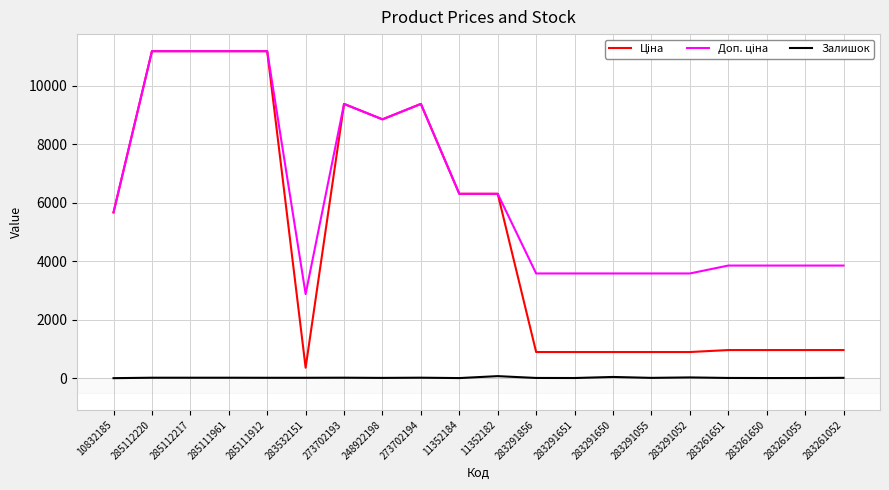

What is the maximum value shown in the chart?

11188.2